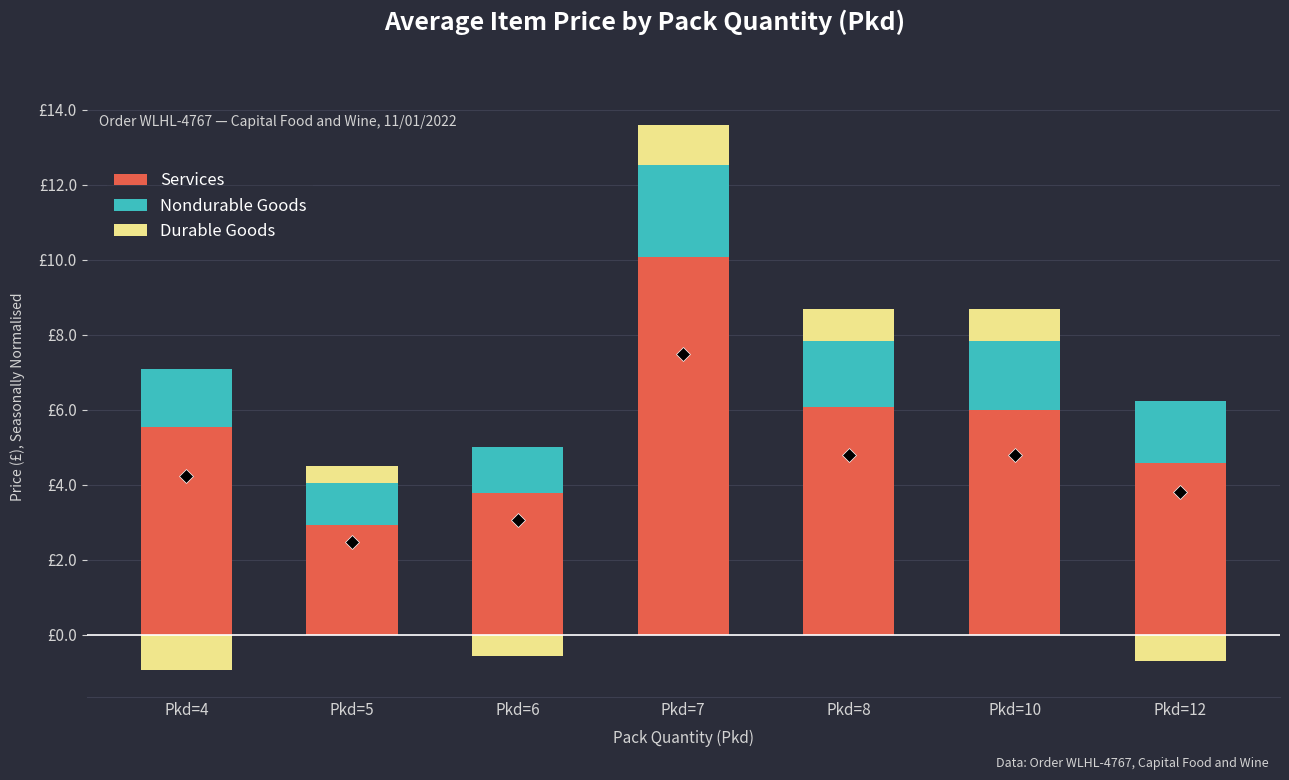

What is the sum of the Services values at Pkd=4 and Pkd=7?

15.6